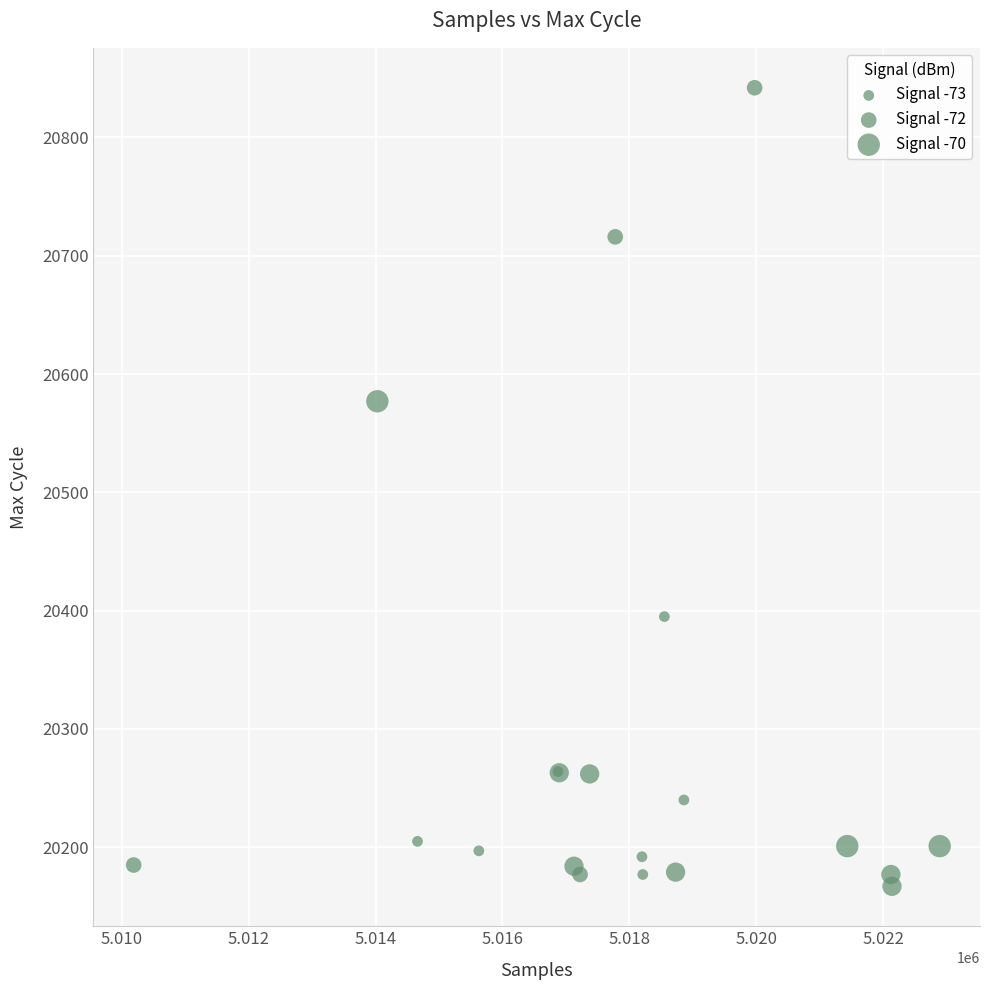

What Y value in the scatter plot is closest to 20504?

20577